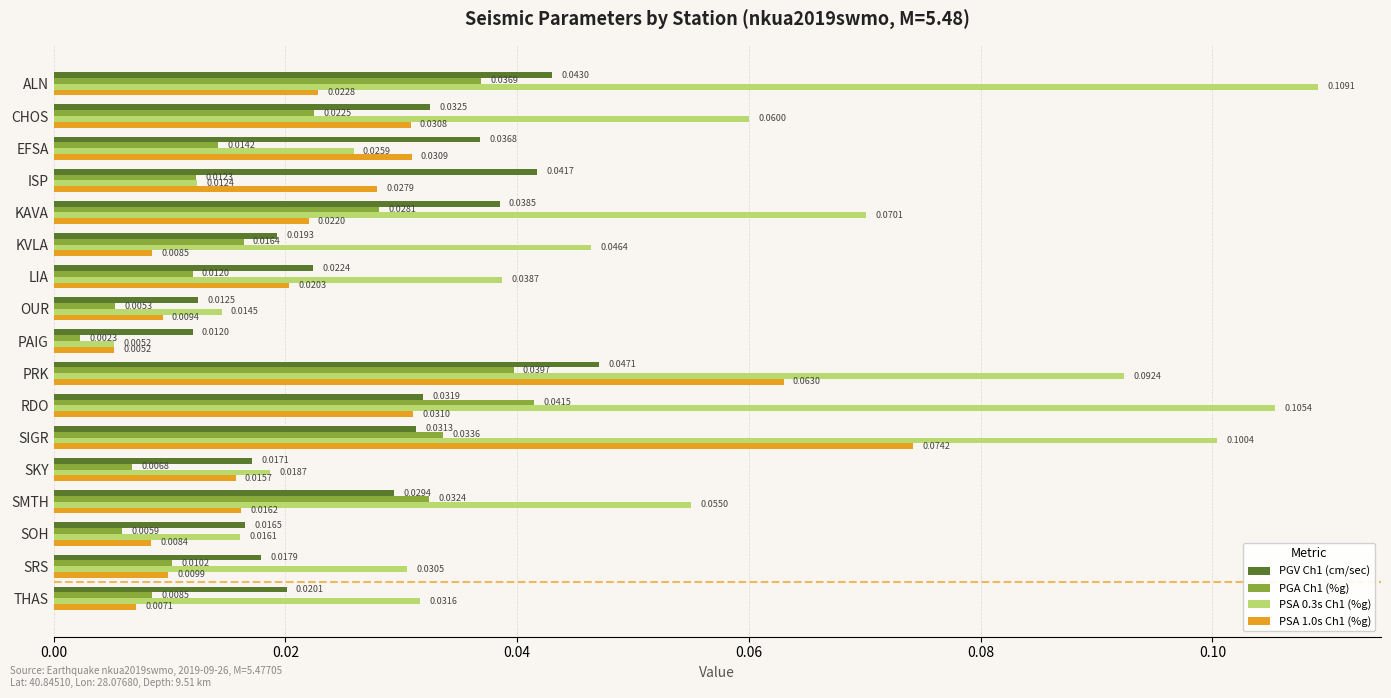

Which series has the largest total across all categories?

PSA 0.3s Ch1 (%g)